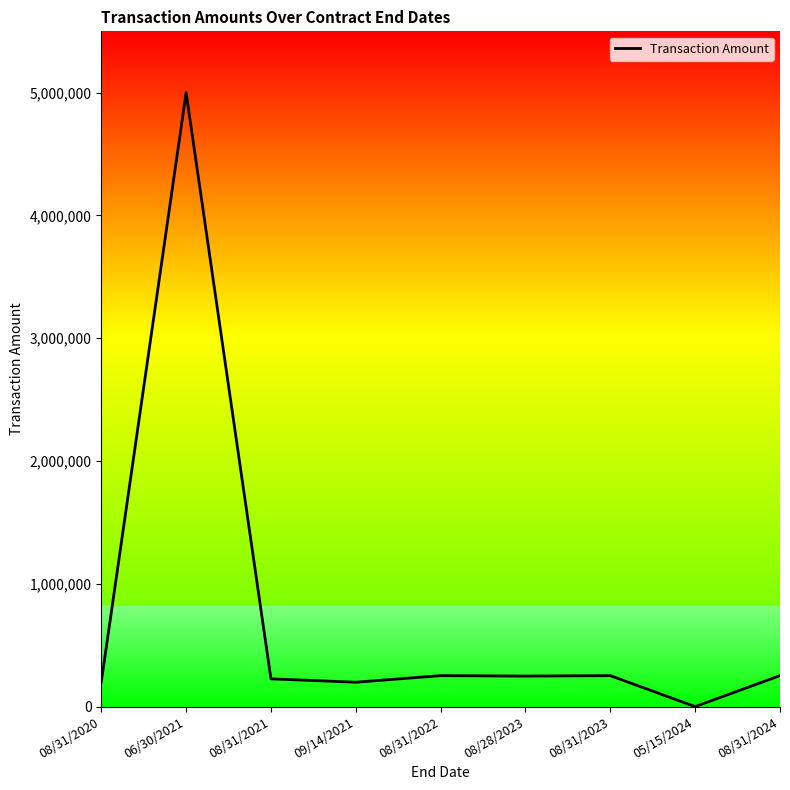

What is the change in value from 08/31/2021 to 09/14/2021?

-27552